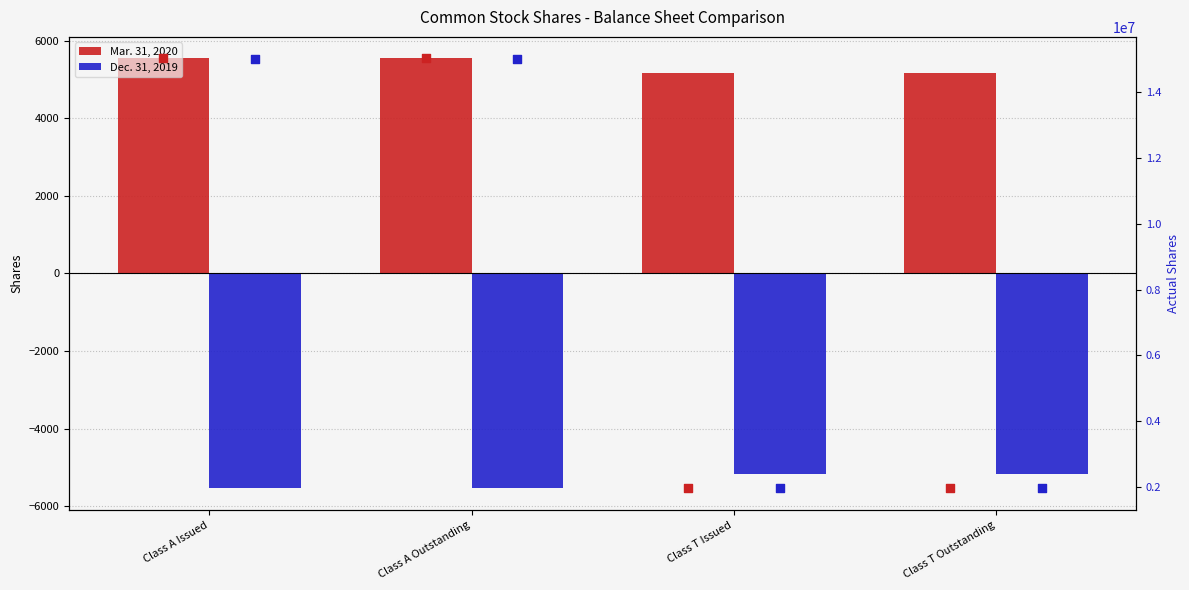

Which series has the largest Y range (max minus min)?

Mar. 31, 2020 (actual)